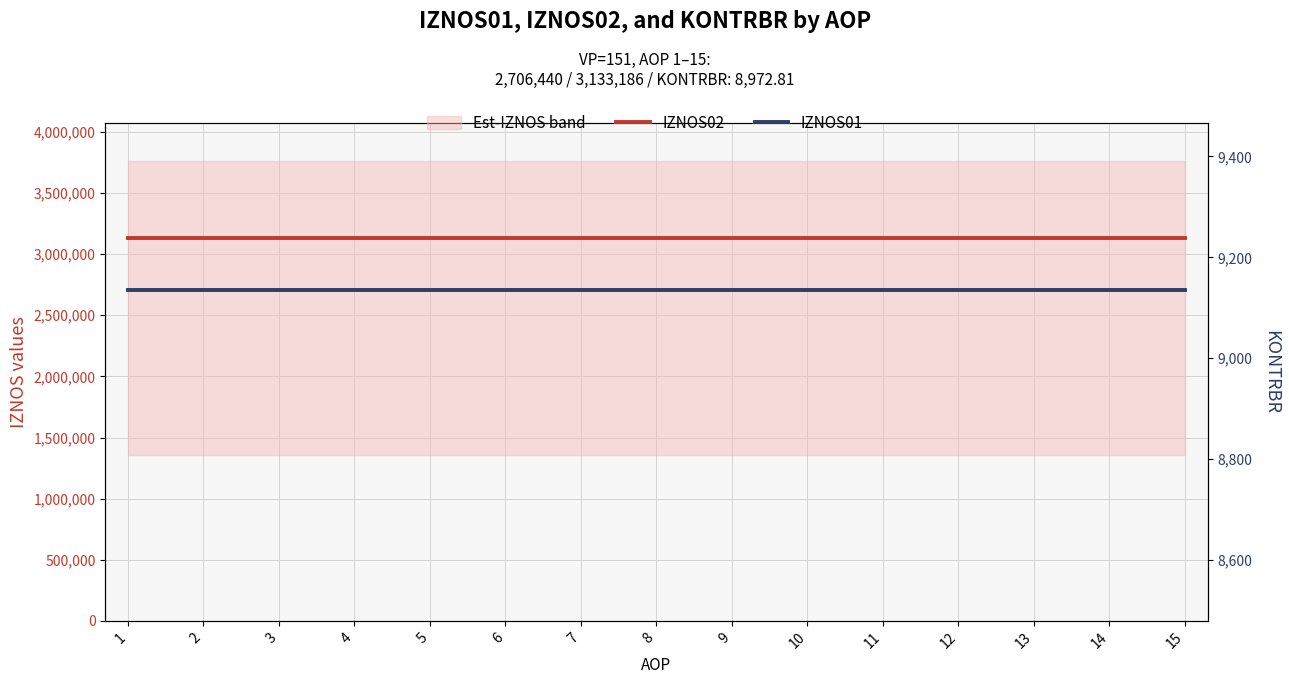

The IZNOS01 series shows 3943760.9 at 3. True or false?

False